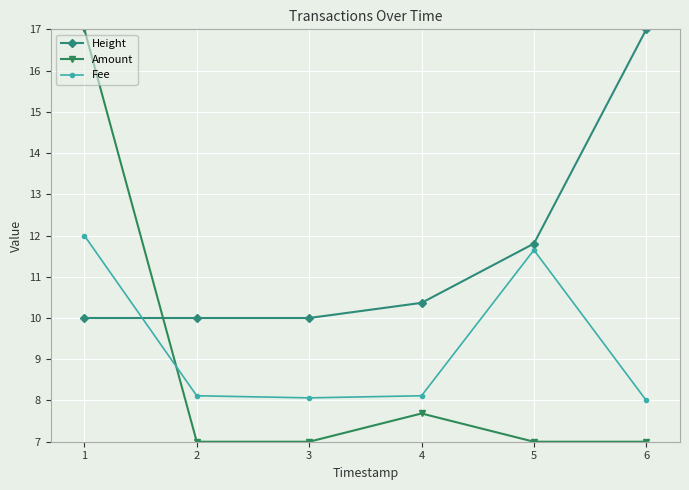

Rank the series at 3 from highest to lowest value.

Height, Fee, Amount